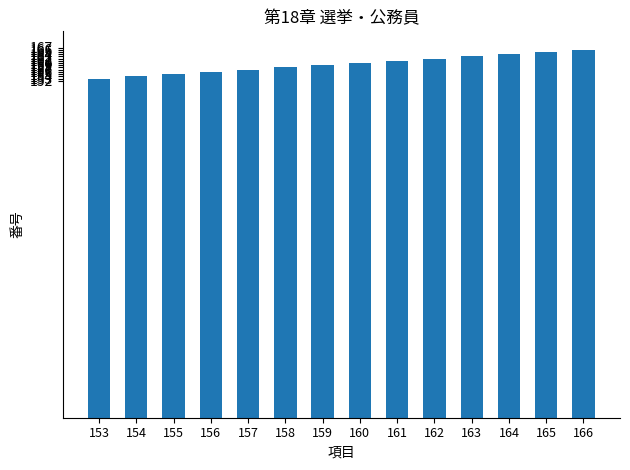

What is the sum of all values?

2233